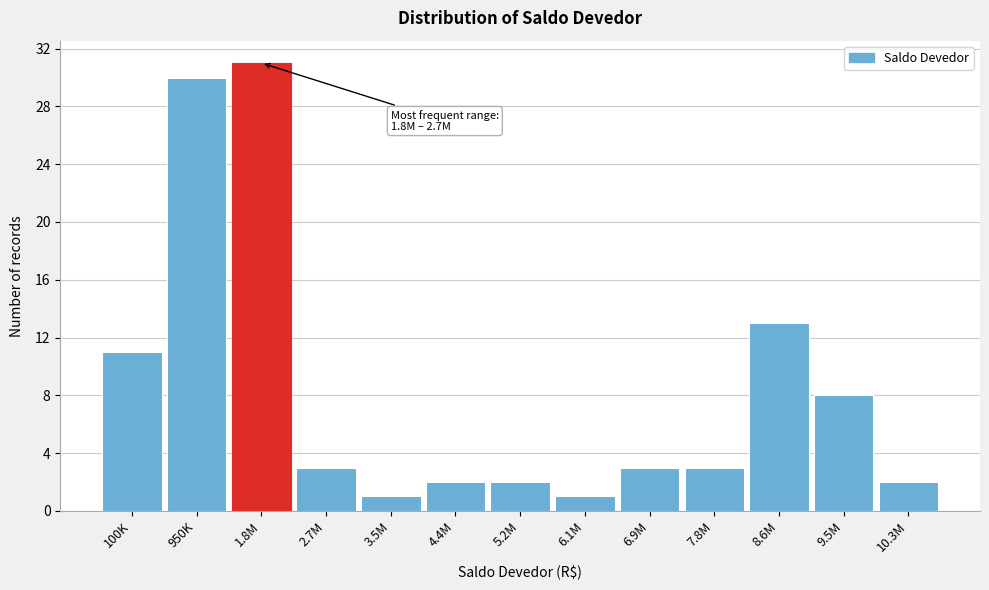

Reading left to right, transcribe all the data shown in this chart.

100K=11	950K=30	1.8M=31	2.7M=3	3.5M=1	4.4M=2	5.2M=2	6.1M=1	6.9M=3	7.8M=3	8.6M=13	9.5M=8	10.3M=2